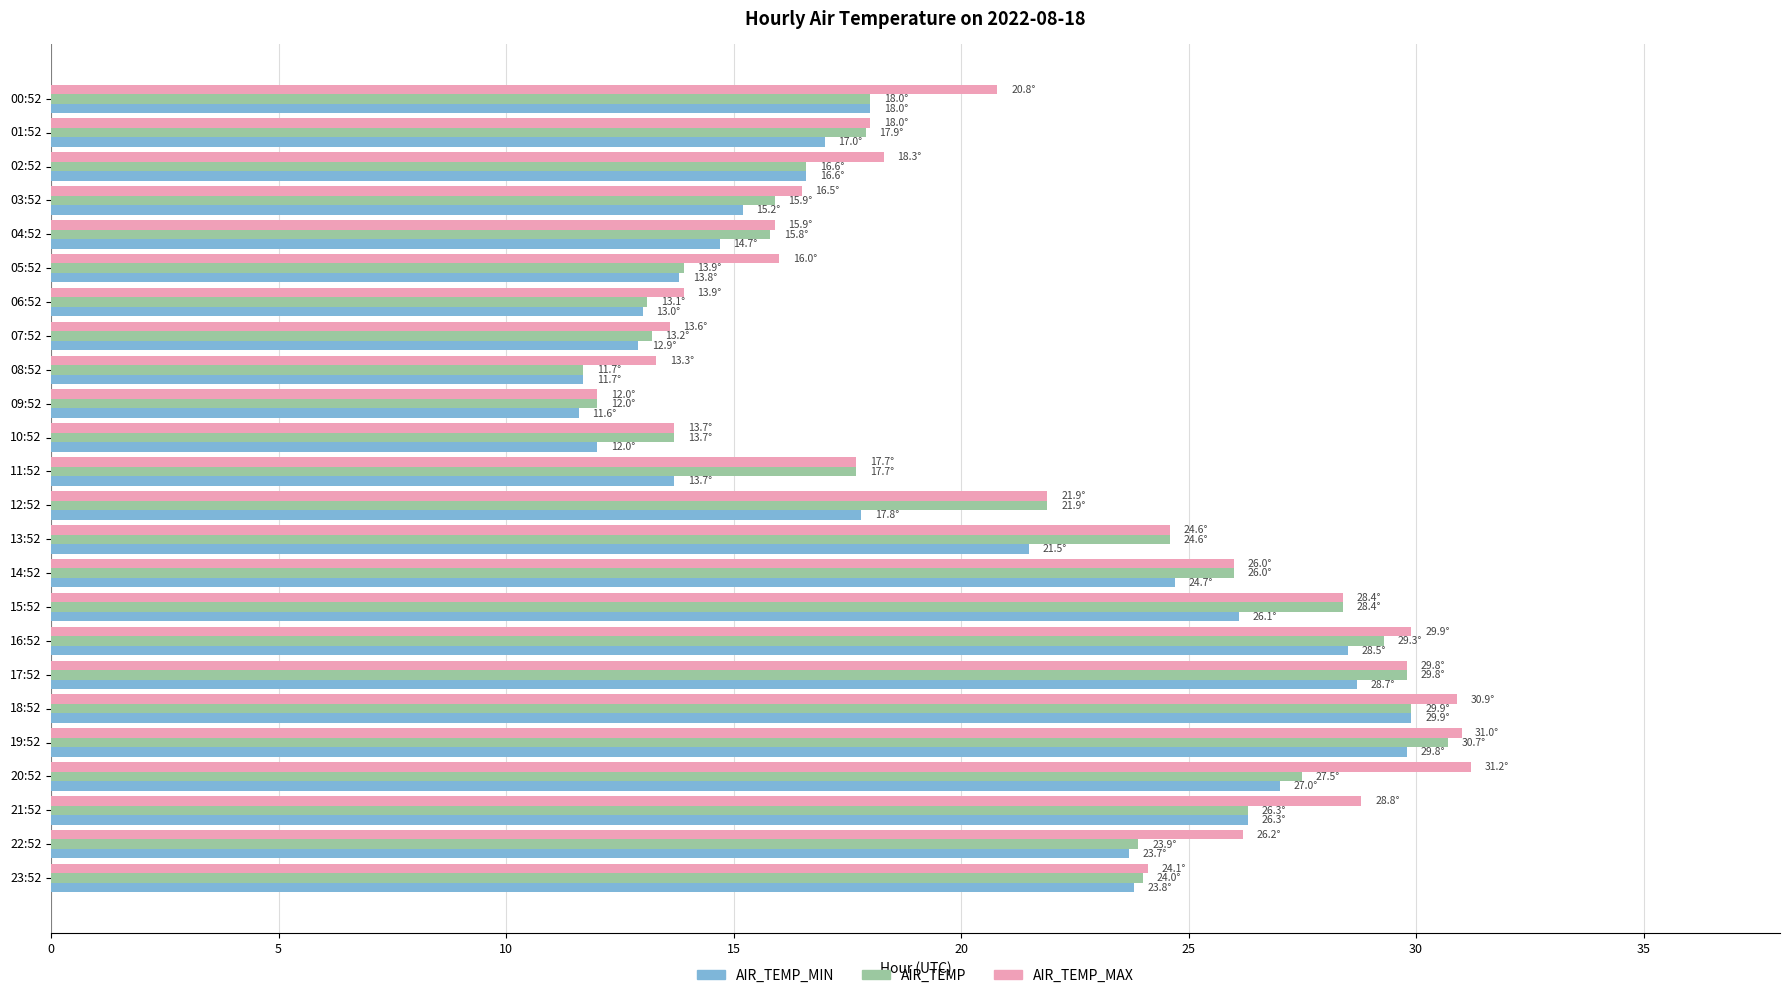

What is the minimum value shown in the chart?

11.6